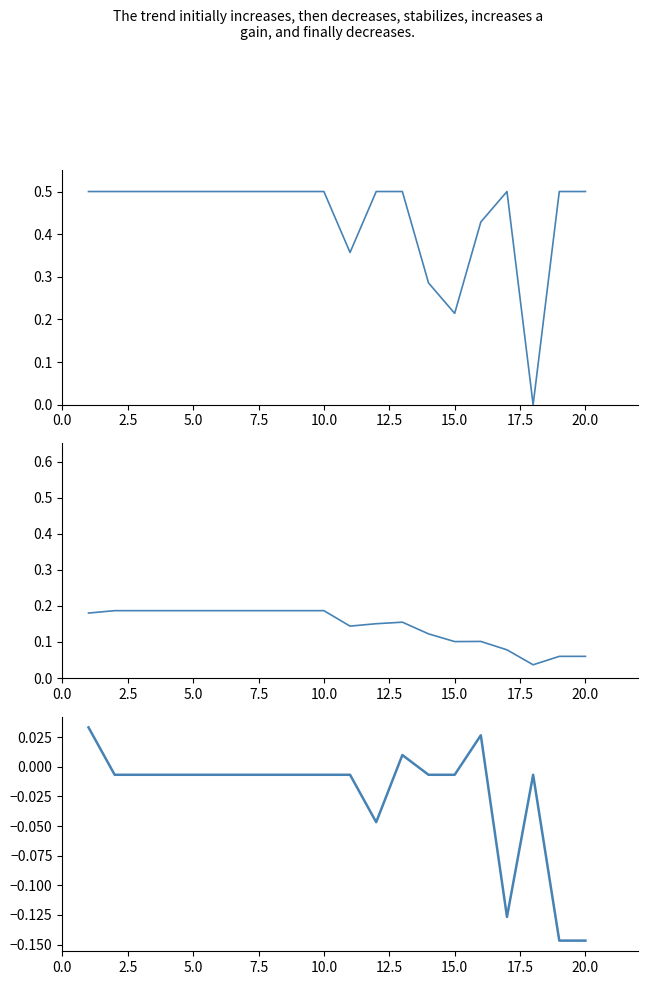

Where is Prueba1-Prueba2 nearest to the value 0?

2.5